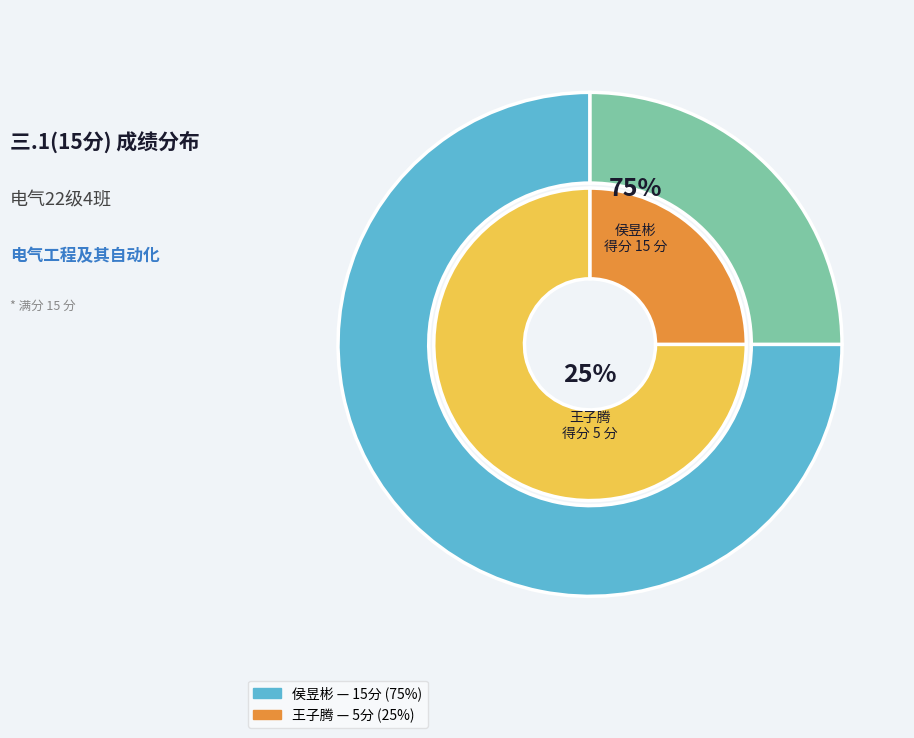

The 202222180162 slice represents 36% of the pie. True or false?

False